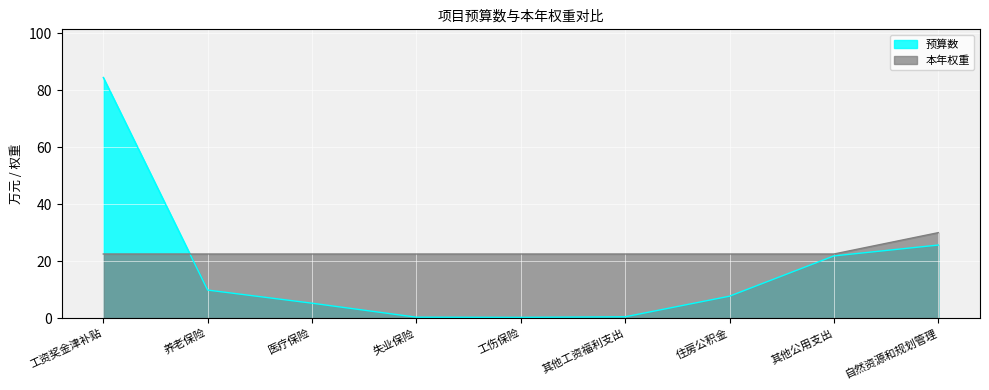

At how many categories does at least one series exceed 42?

1